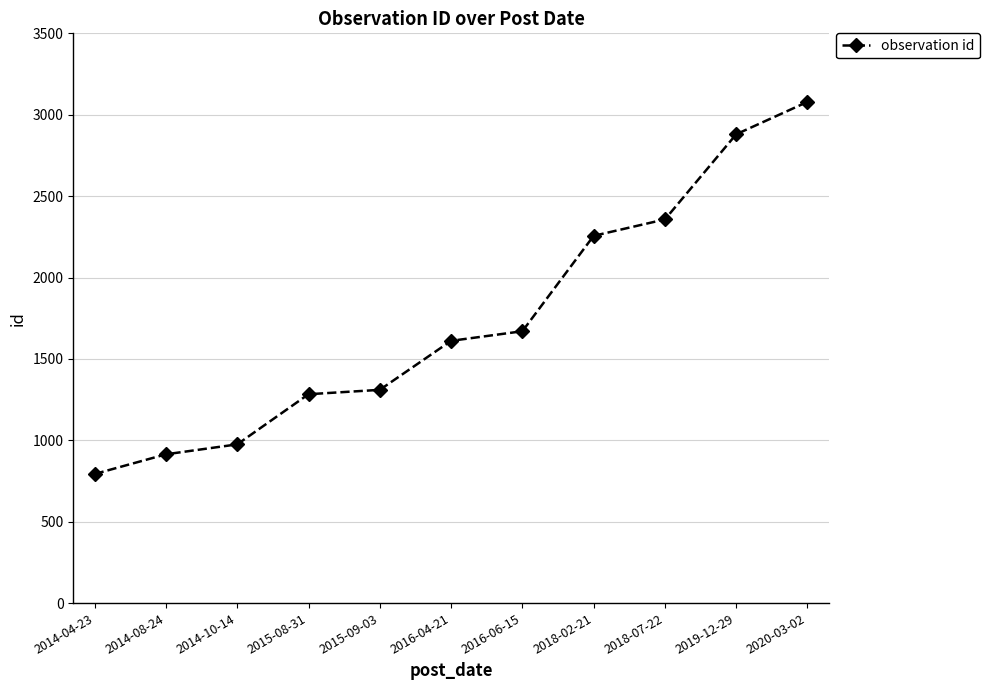

Reading left to right, list all the values displayed in this chart.

793	914	975	1283	1310	1611	1670	2256	2357	2880	3079